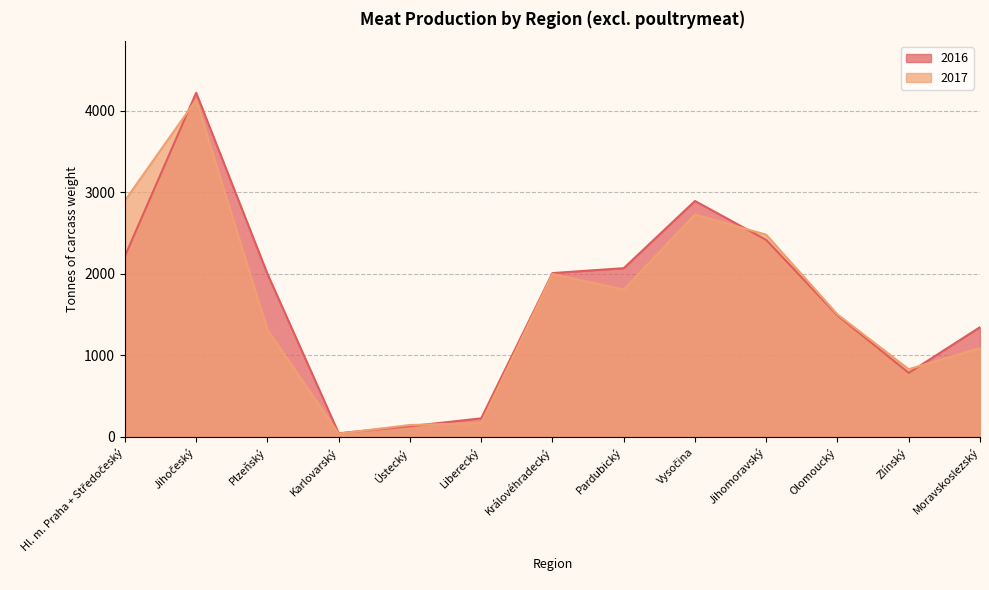

What is the value of the 2017 point at the 10th from the left?

2481